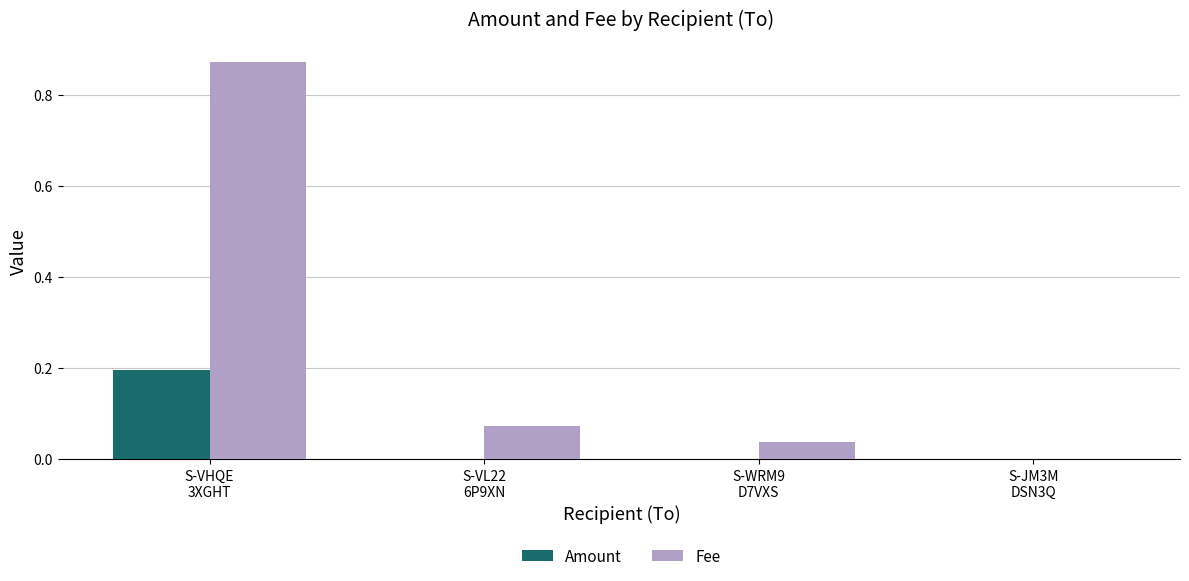

What are all the series names shown in the legend?

Amount, Fee